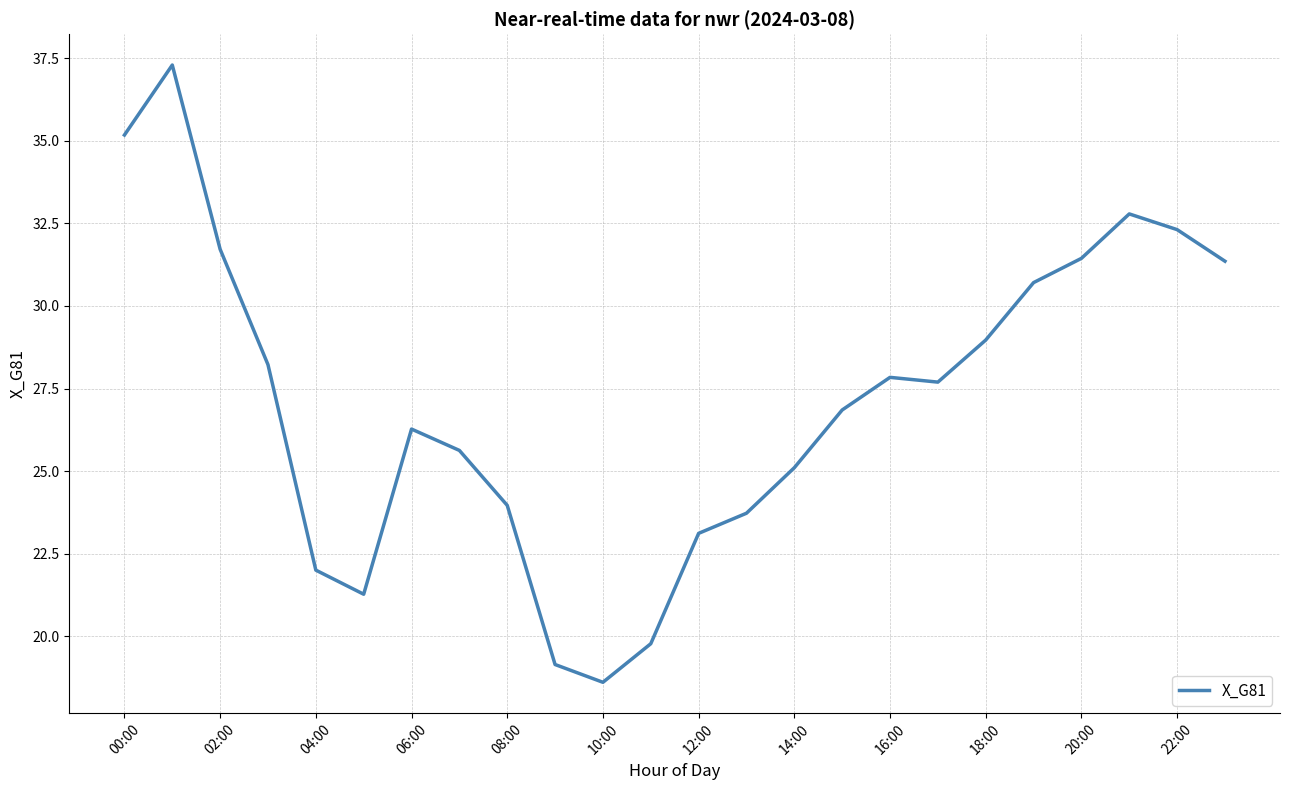

What is the smallest value displayed?

18.6